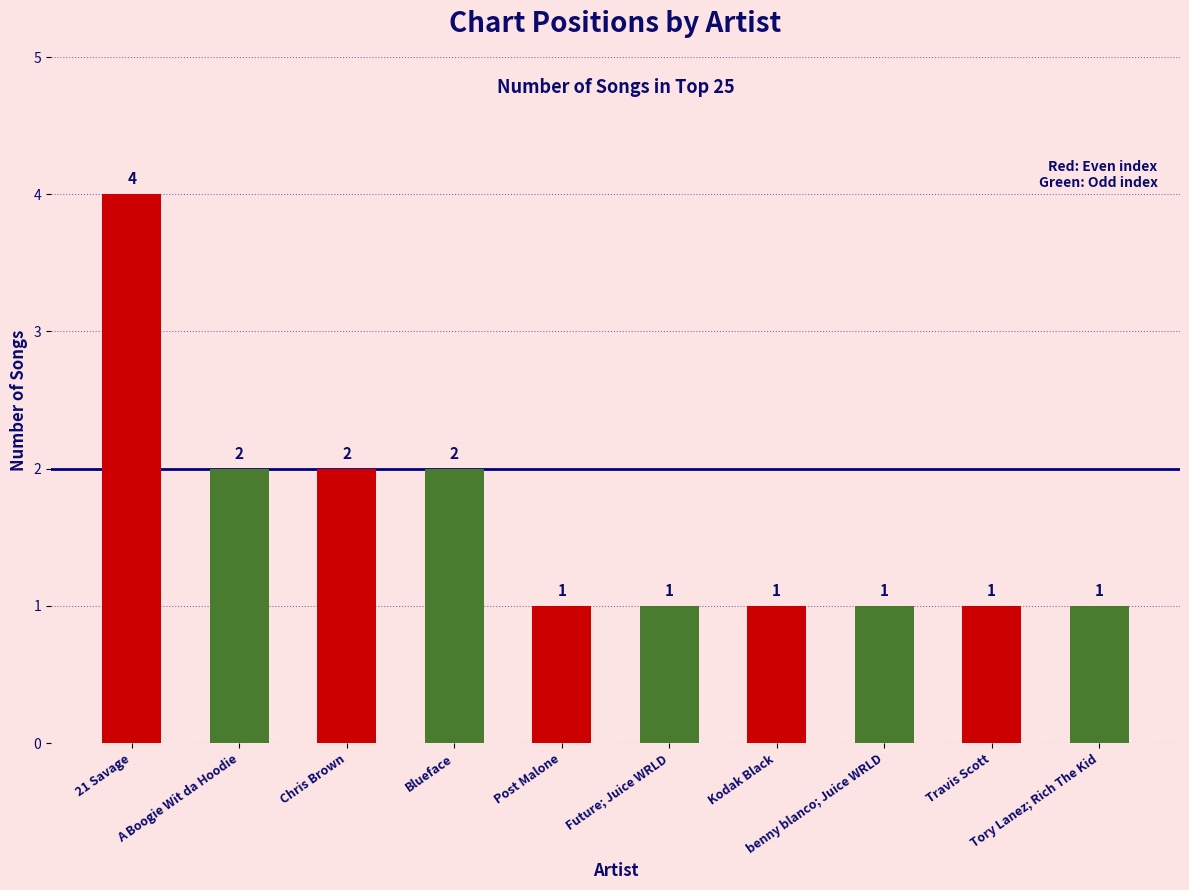

How many categories are shown in the chart?

10